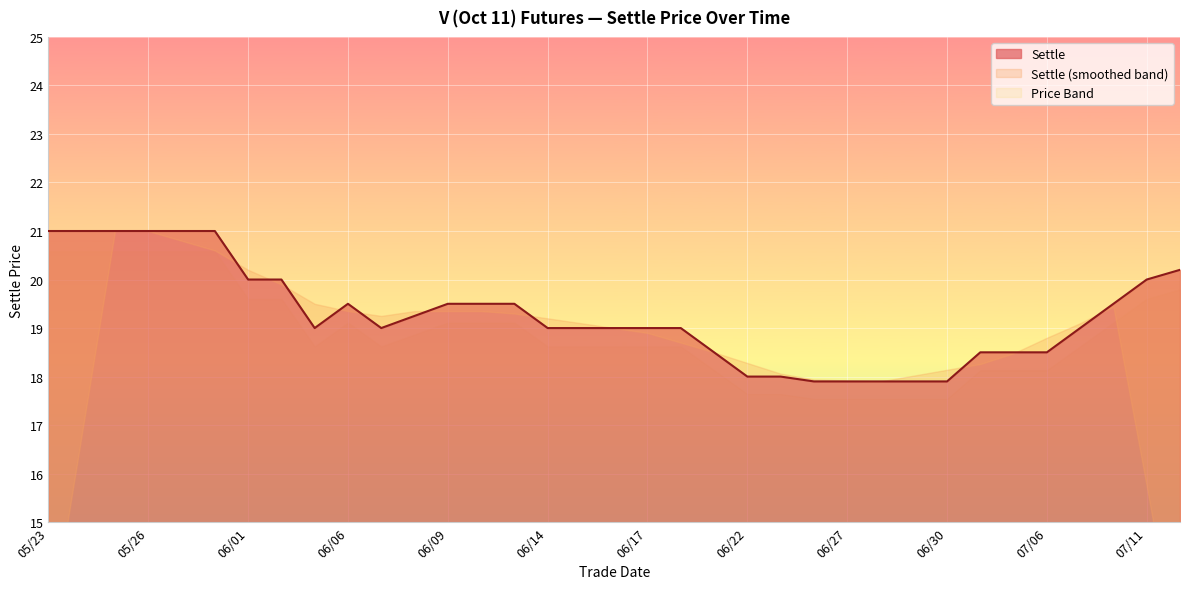

The Settle series shows 17.9 at 06/30. True or false?

True